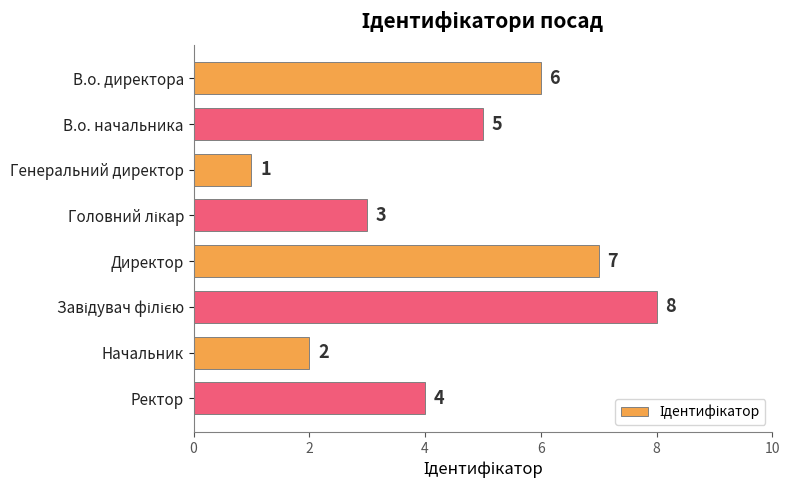

True or false: the data shows 1 at Генеральний директор.

True